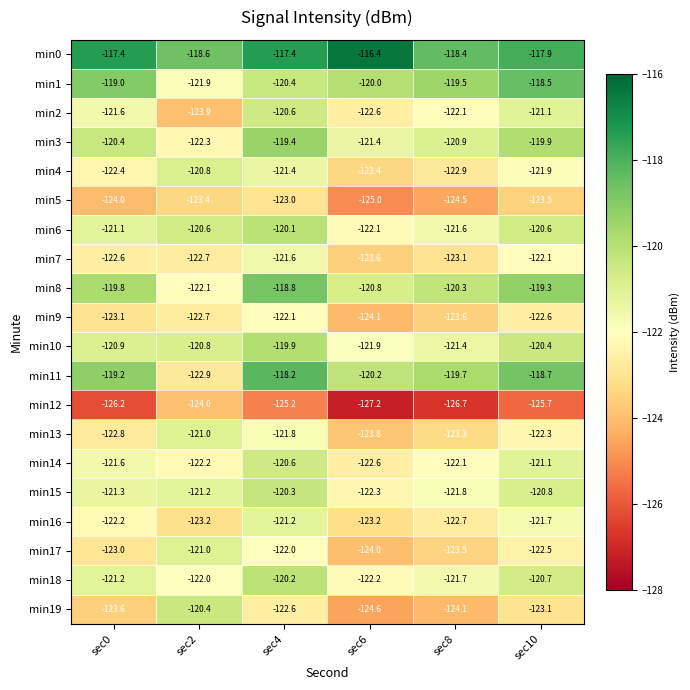

Is it true that min8 equals -201.1 at sec6?

False